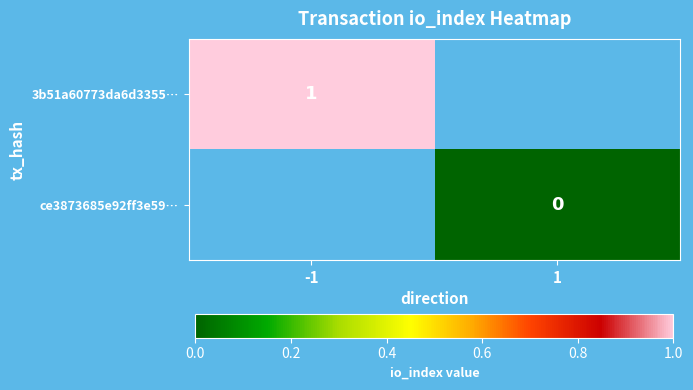

Is the value of 3b51a60773da6d3355… at -1 greater than the value of ce3873685e92ff3e59… at 1?

Yes